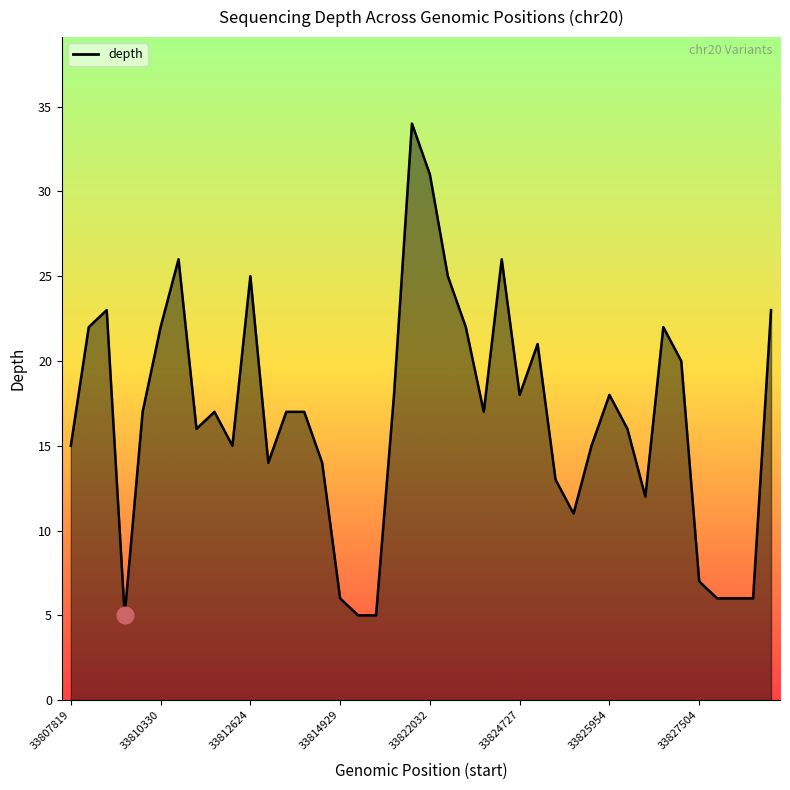

Count the number of data series in this chart.

1